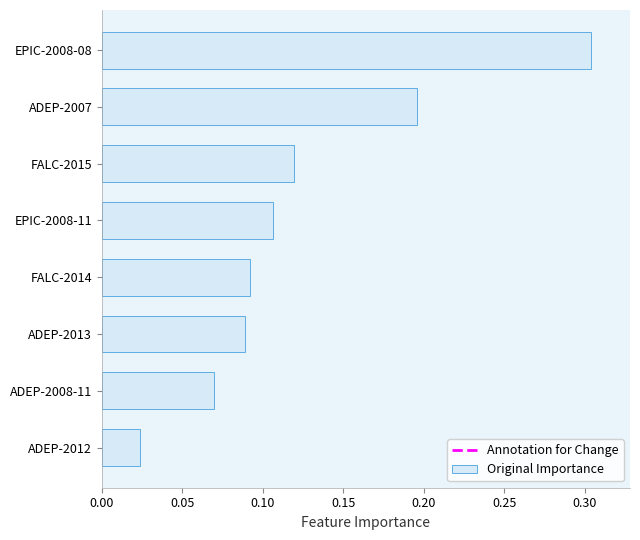

How many series are shown in this chart?

1